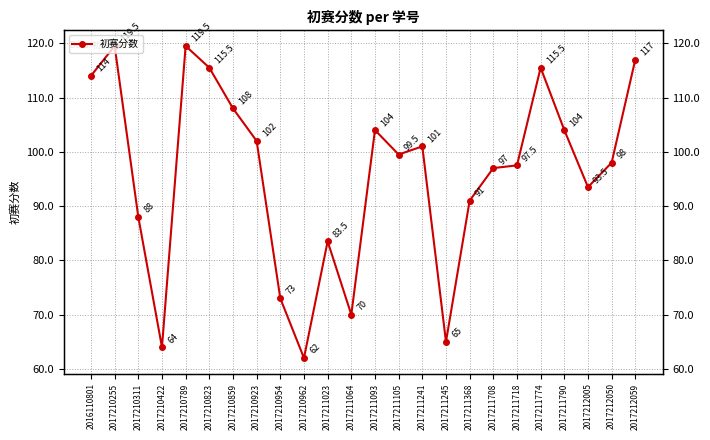

What is the average value?

95.9